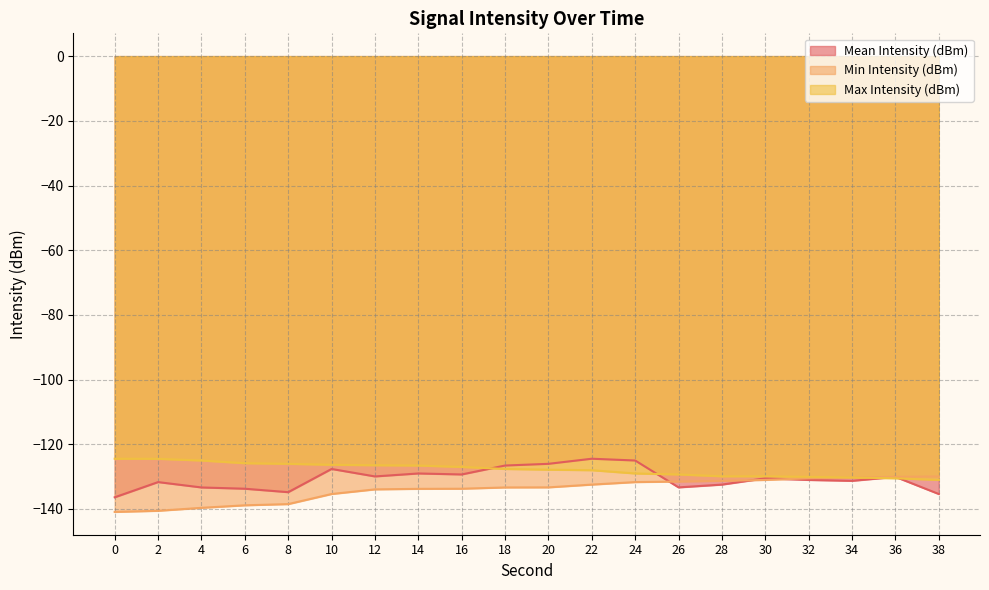

At which label does Mean Intensity (dBm) reach its peak?

22